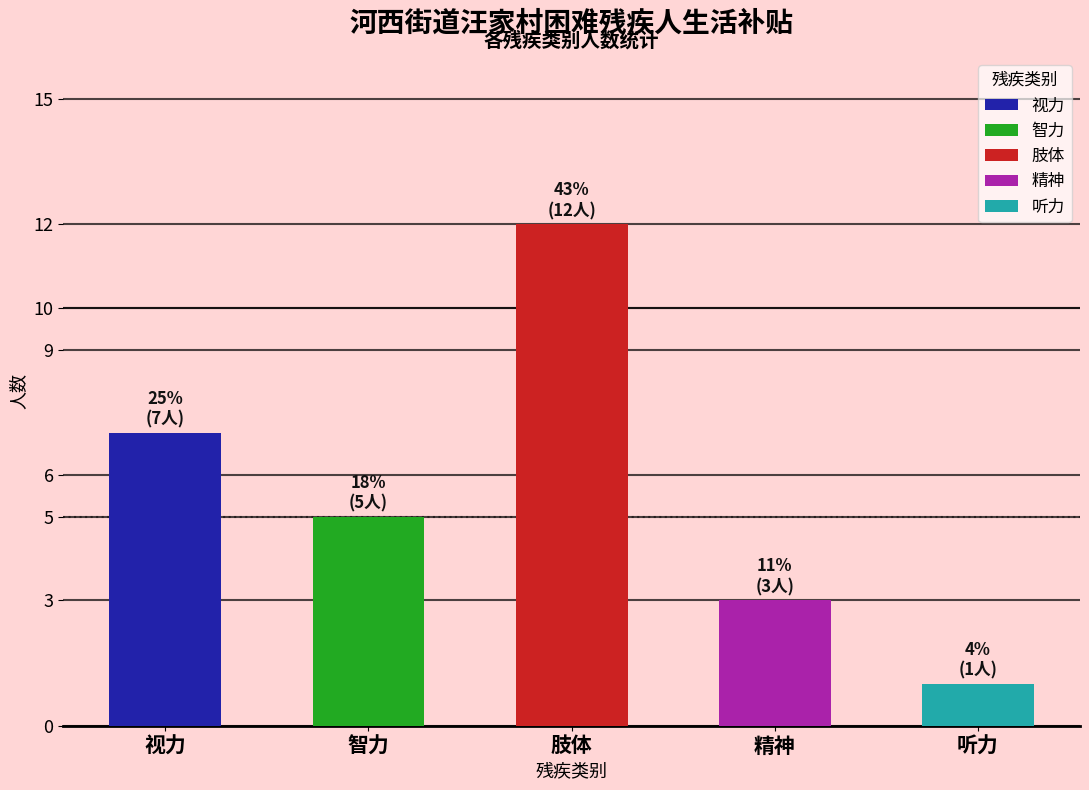

Is it true that the value at 听力 is 0?

False